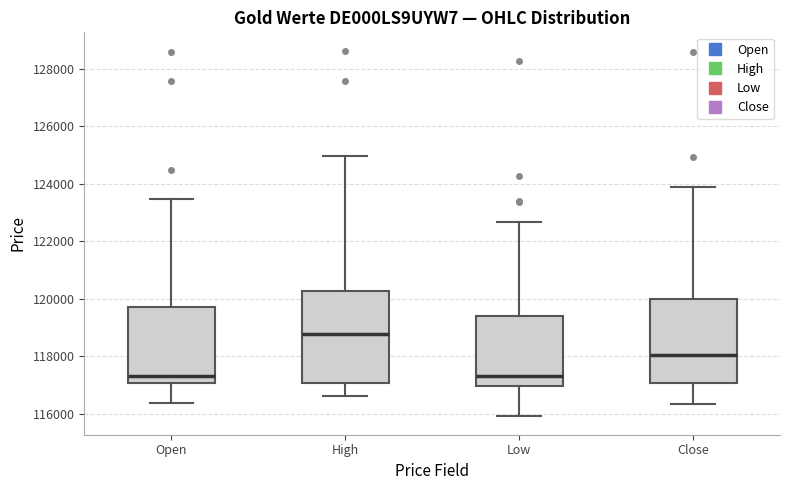

Reading left to right, transcribe this box plot: for each box, give where its median line is, the range the box spans, and where its two whiskers end, as read against the y-axis. The values are not printed on the chart, so give them approximately, as read against the axis.

Open: median 117400, box 117000 to 119800, whiskers 116400 to 123400
High: median 118800, box 117000 to 120200, whiskers 116600 to 125000
Low: median 117400, box 117000 to 119400, whiskers 116000 to 122600
Close: median 118000, box 117000 to 120000, whiskers 116400 to 123800